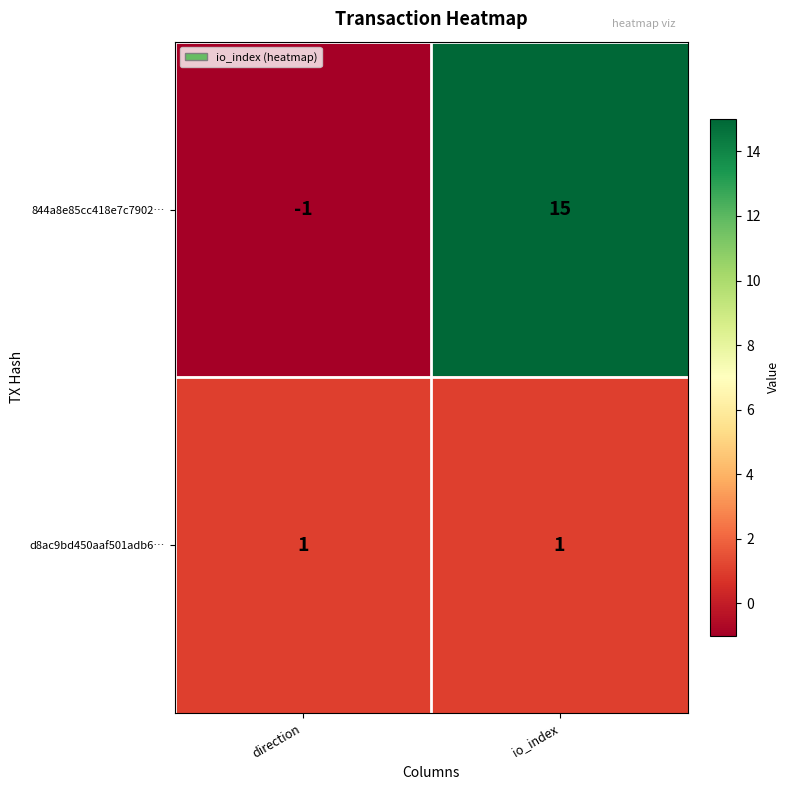

How many distinct data groups are displayed?

2